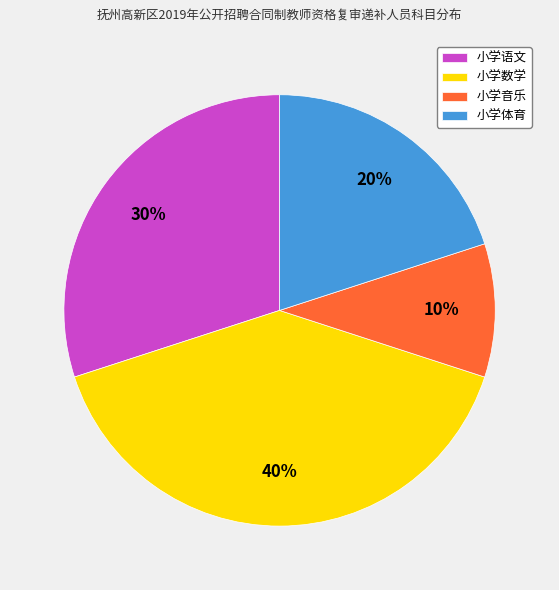

To the nearest percent, what percentage of the pie is 小学语文?

30%